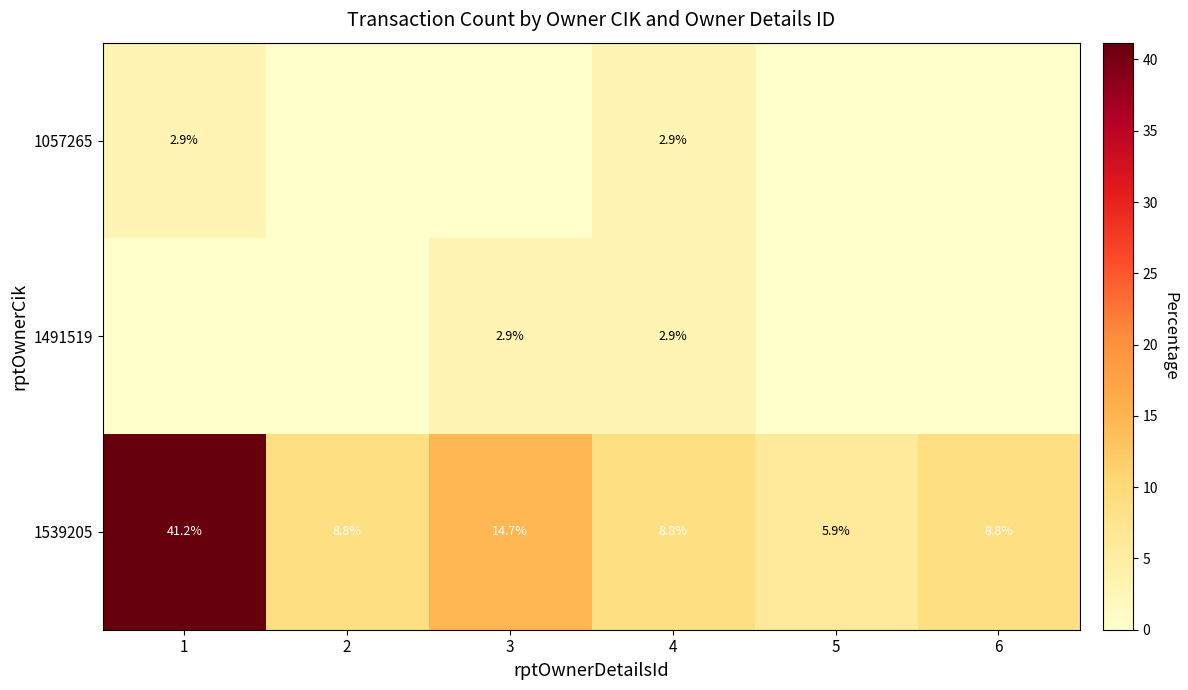

At which category is the sum across all series the highest?

1